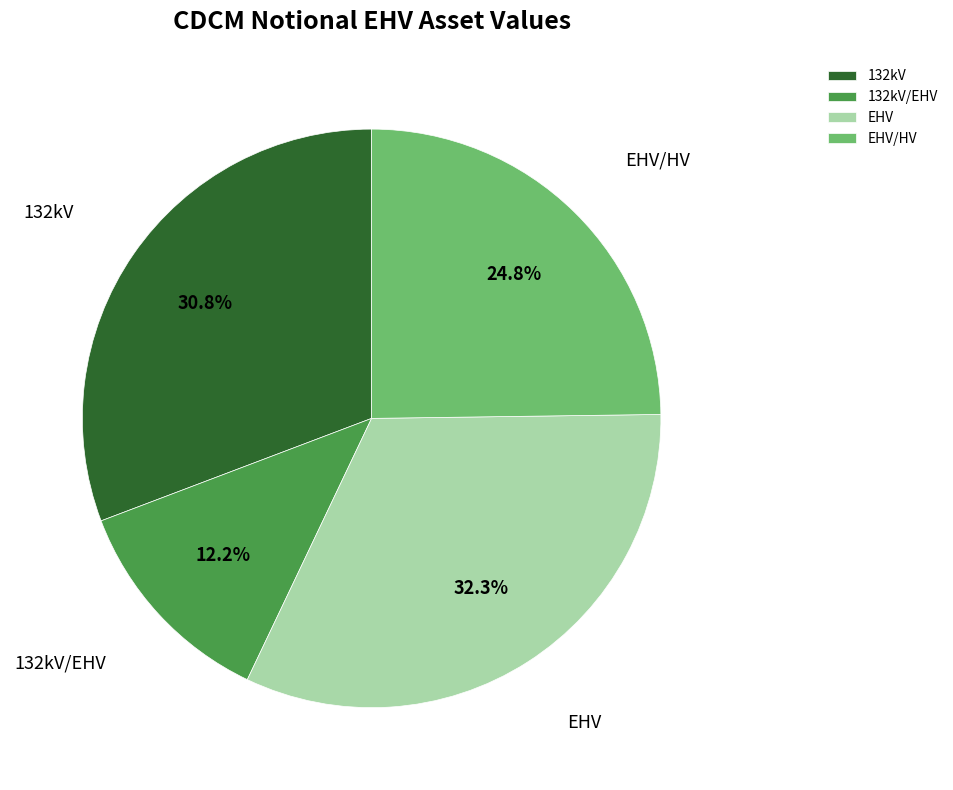

How many segments does this pie chart have?

4